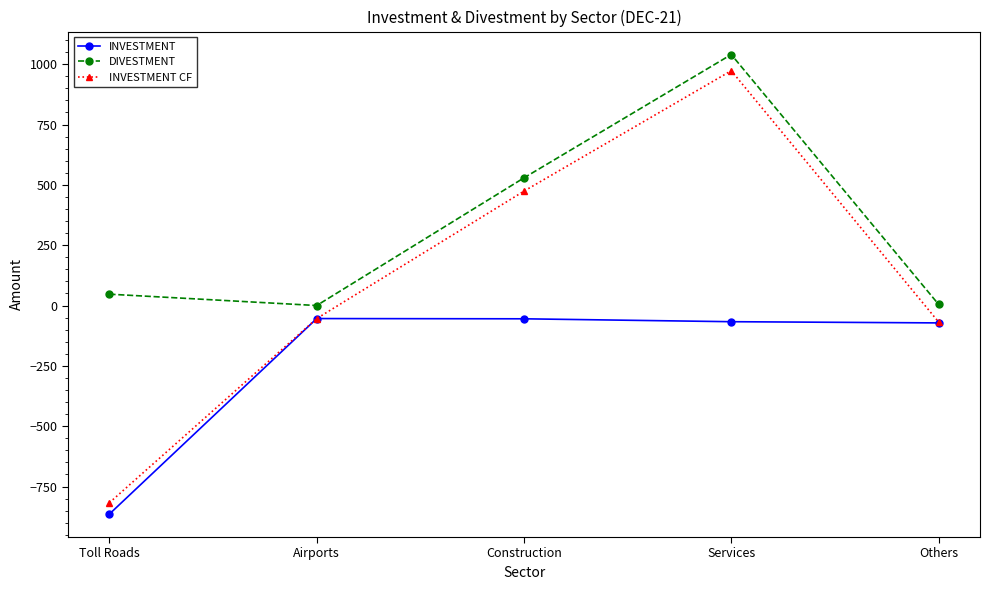

Is it true that DIVESTMENT equals 0 at Airports?

True